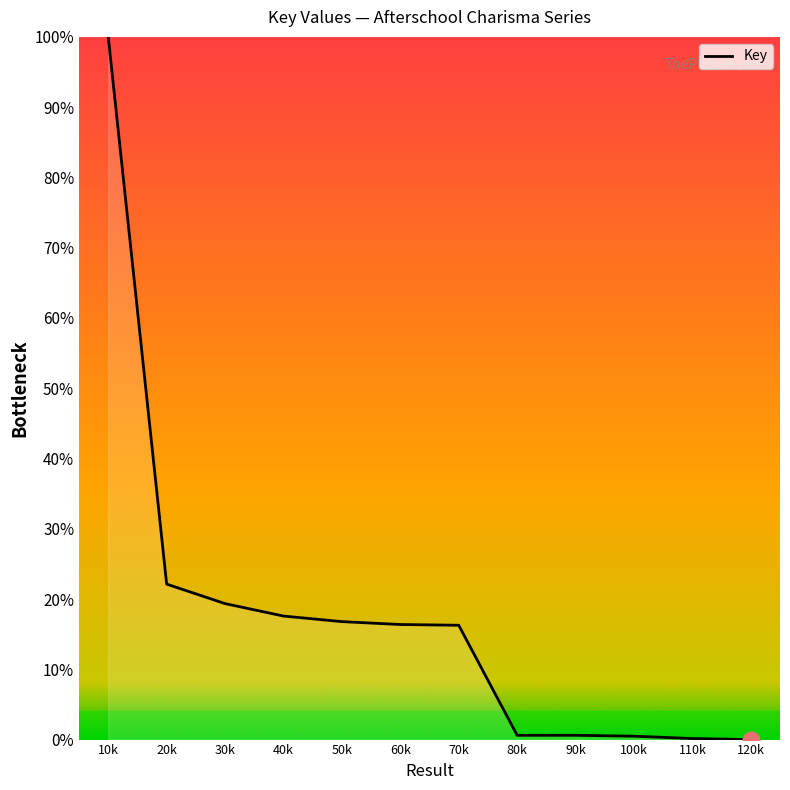

Which label corresponds to the largest value in the chart?

10k